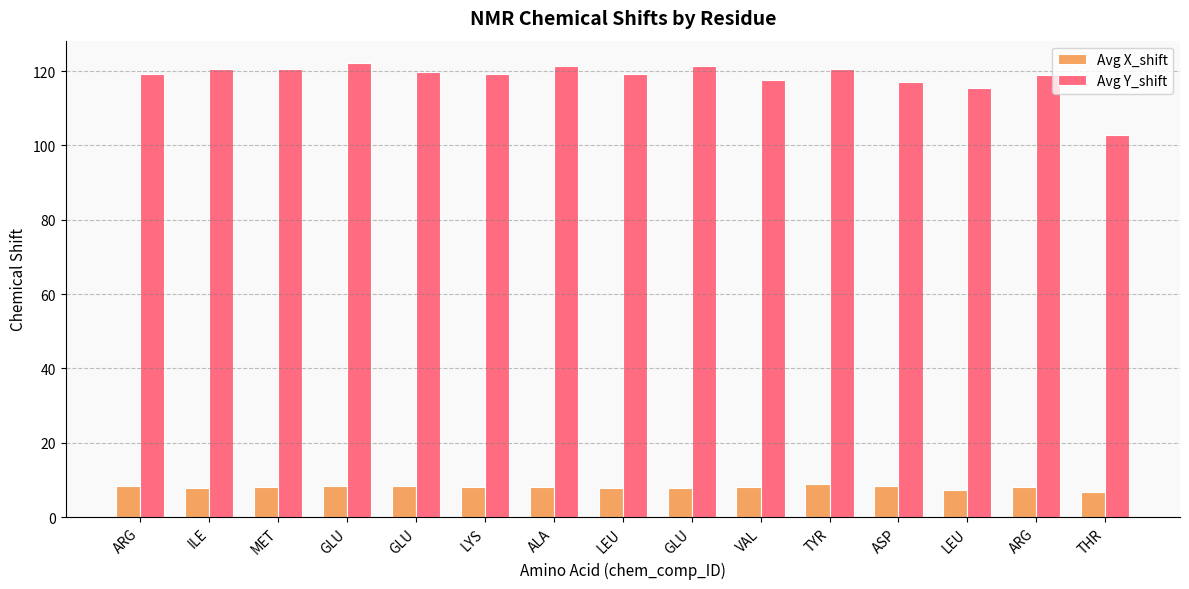

Rank the categories by Avg X_shift value from lowest to highest.

THR, LEU, GLU, LEU, ILE, ARG, VAL, ALA, LYS, MET, GLU, GLU, ARG, ASP, TYR